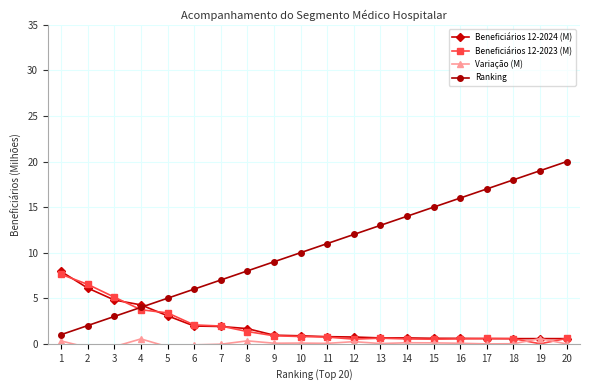

Reading left to right, list all the values displayed in this chart.

Beneficiários 12-2024 (M): 1=7.9	2=6.1	3=4.8	4=4.3	5=3.1	6=2.0	7=1.9	8=1.7	9=0.9	10=0.9	11=0.8	12=0.7	13=0.6	14=0.6	15=0.6	16=0.6	17=0.6	18=0.6	19=0.6	20=0.6
Beneficiários 12-2023 (M): 1=7.6	2=6.5	3=5.1	4=3.7	5=3.4	6=2.1	7=1.9	8=1.3	9=0.9	10=0.8	11=0.7	12=0.5	13=0.6	14=0.5	15=0.5	16=0.5	17=0.6	18=0.6	19=0.0	20=0.6
Variação (M): 1=0.3	2=-0.4	3=-0.3	4=0.5	5=-0.3	6=-0.1	7=-0.1	8=0.3	9=0.1	10=0.1	11=0.0	12=0.2	13=0.0	14=0.1	15=0.1	16=0.1	17=-0.0	18=0.0	19=0.6	20=-0.0
Ranking: 1=1.0	2=2.0	3=3.0	4=4.0	5=5.0	6=6.0	7=7.0	8=8.0	9=9.0	10=10.0	11=11.0	12=12.0	13=13.0	14=14.0	15=15.0	16=16.0	17=17.0	18=18.0	19=19.0	20=20.0